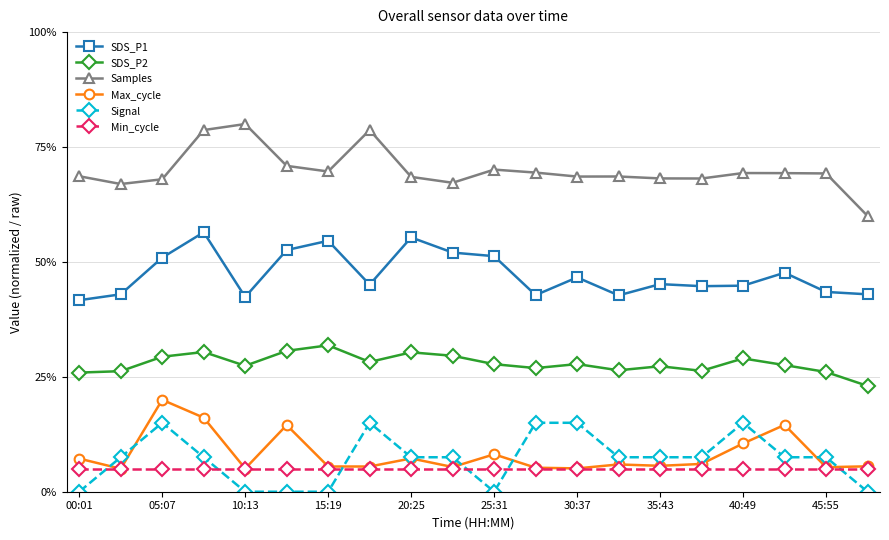

What is the highest value of the Signal series?

15.0